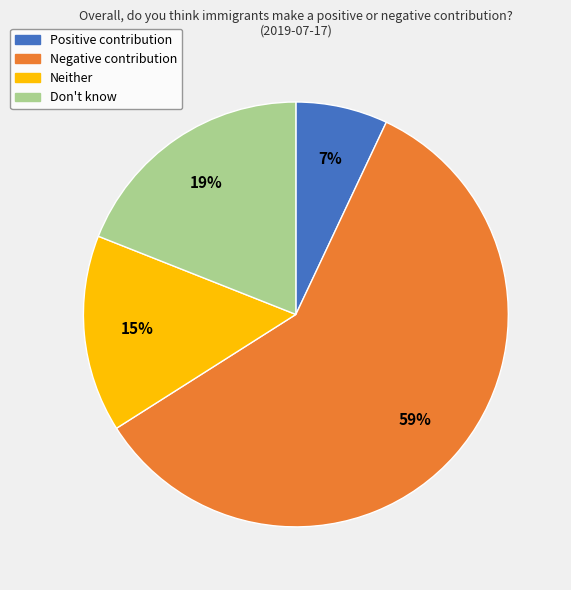

Which slice is the largest?

Negative contribution